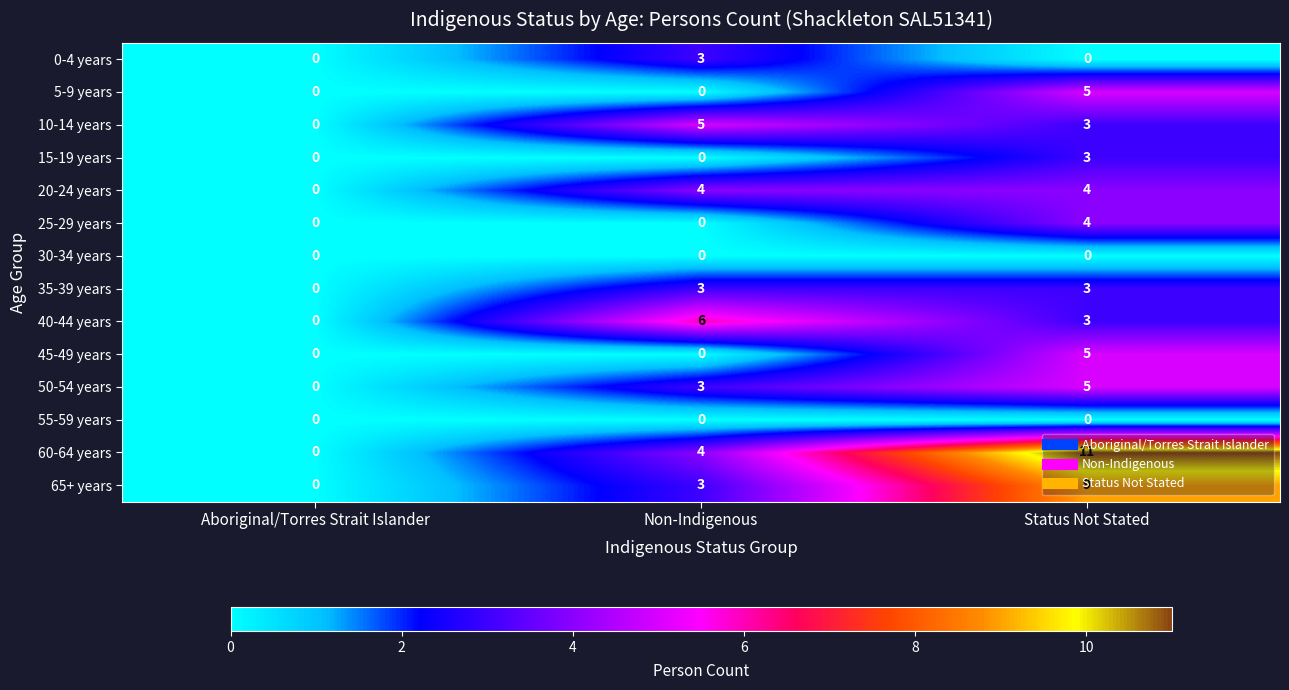

Count the number of categories in the chart.

3